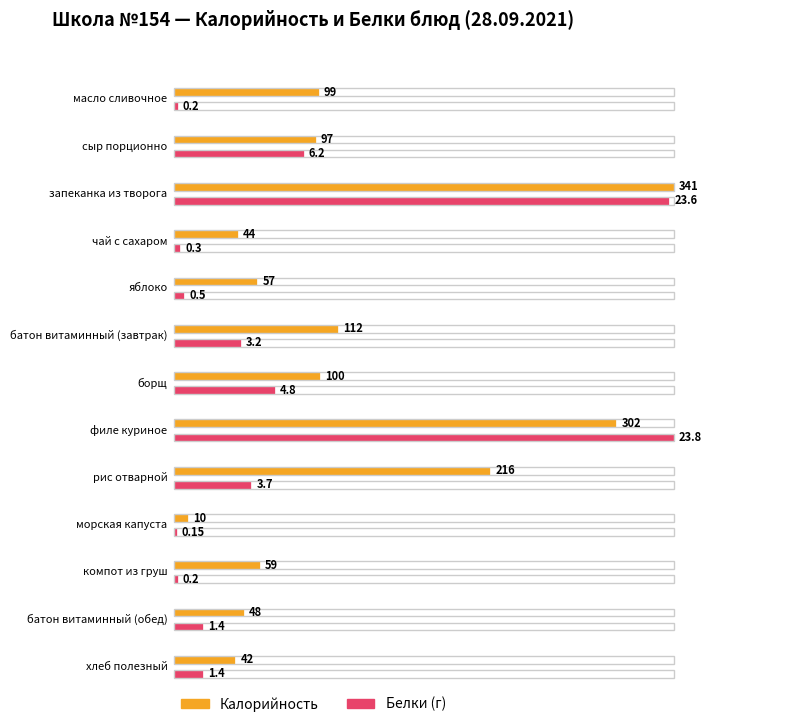

The Белки series shows 8.6 at запеканка из творога. True or false?

False